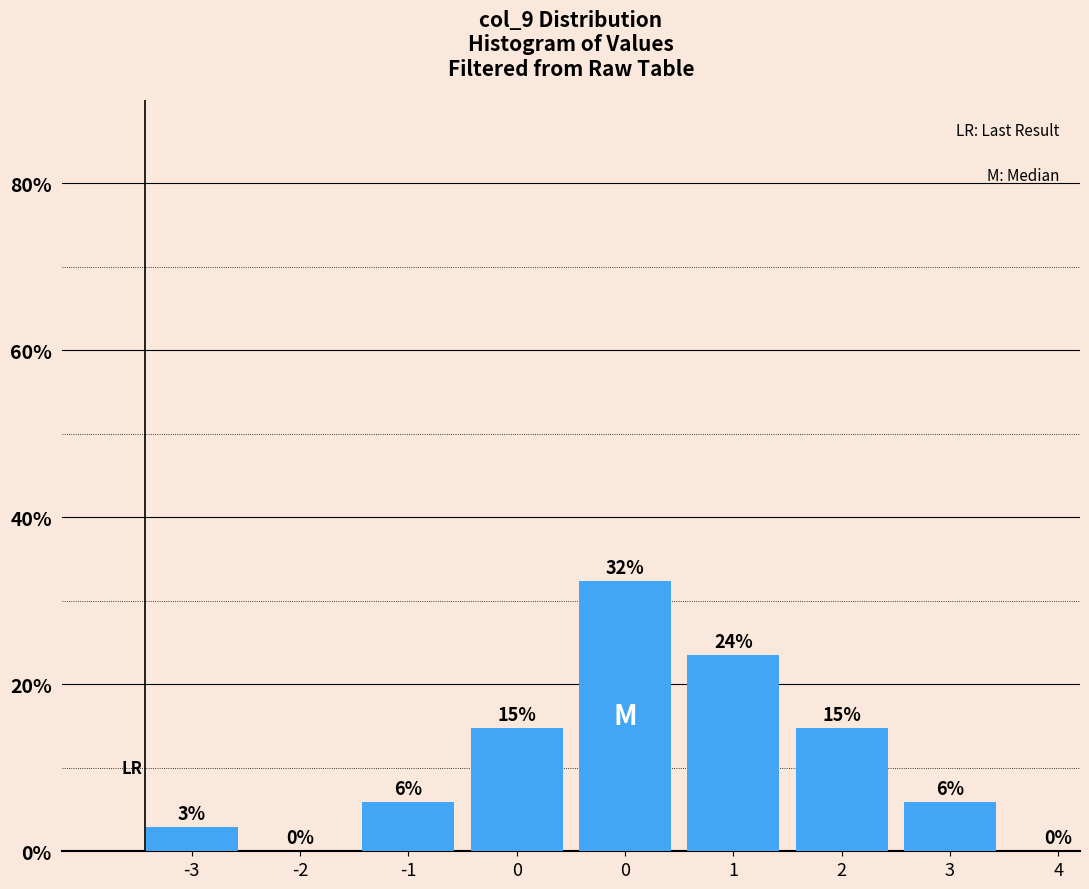

Are the bars horizontal?

No